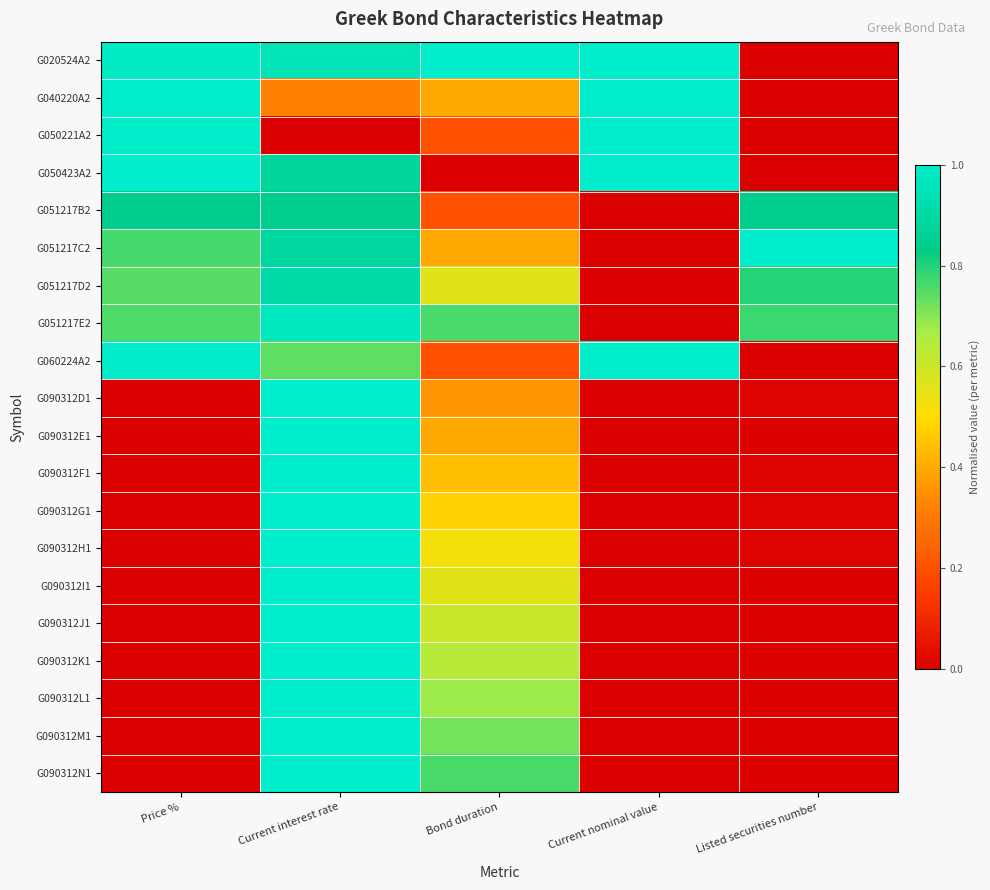

Which category has the lowest value across all series?

Current interest rate